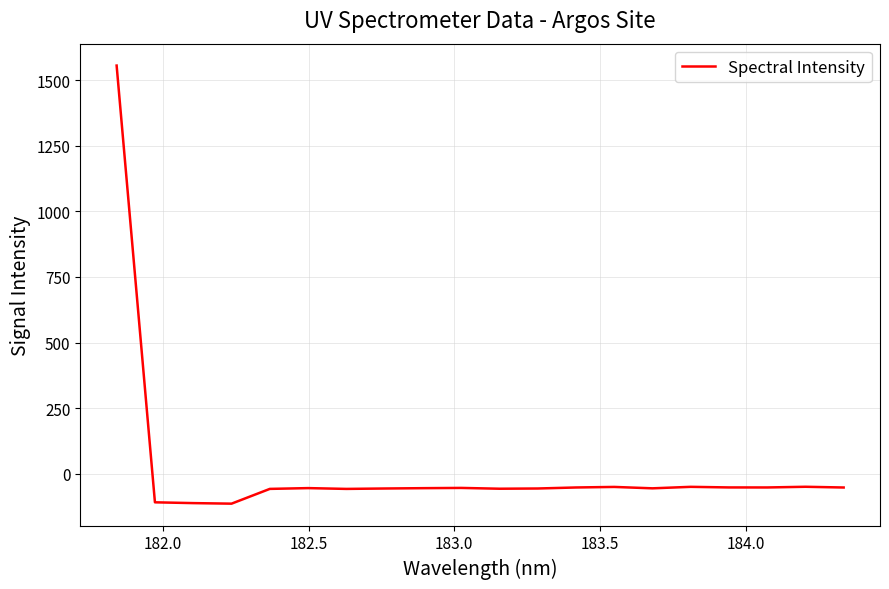

What is the greatest value displayed?

1555.6